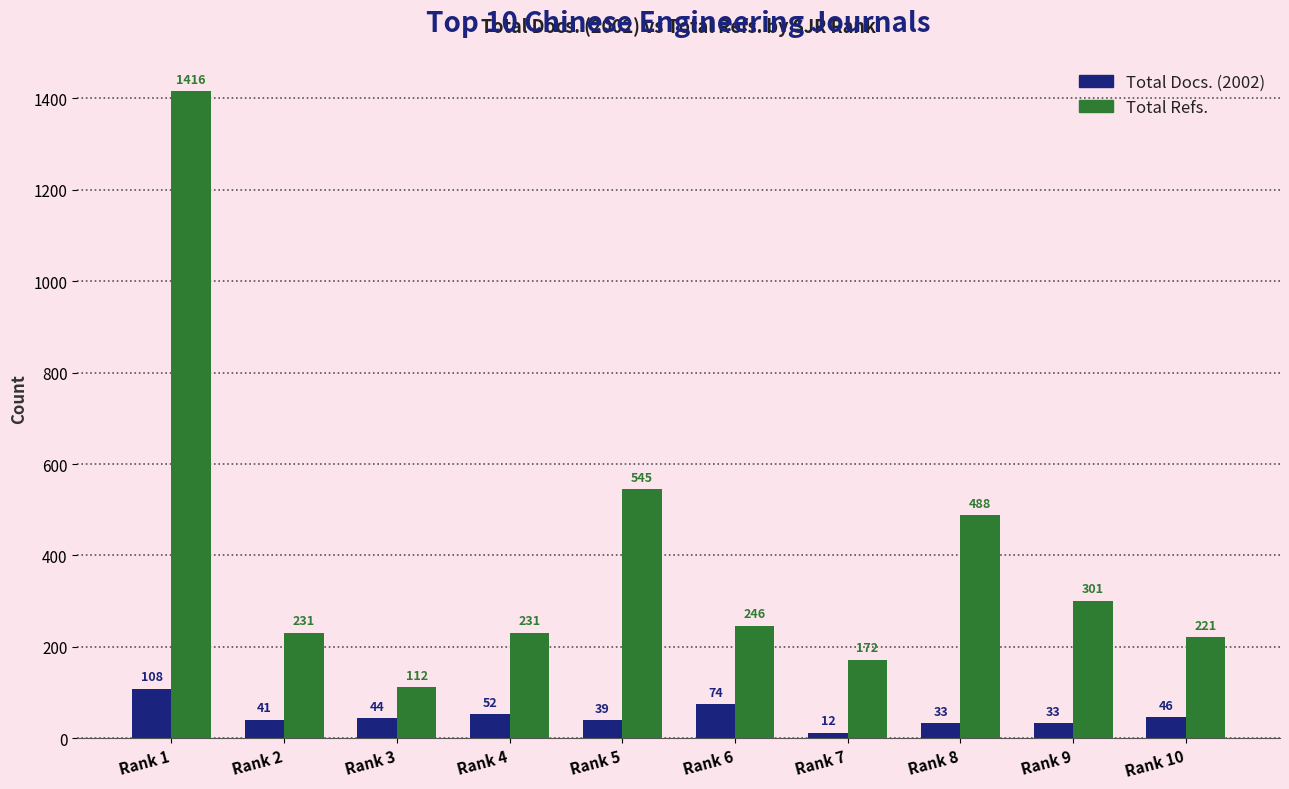

Reading left to right, transcribe all the data shown in this chart.

Total Docs. (2002): 108	41	44	52	39	74	12	33	33	46
Total Refs.: 1416	231	112	231	545	246	172	488	301	221